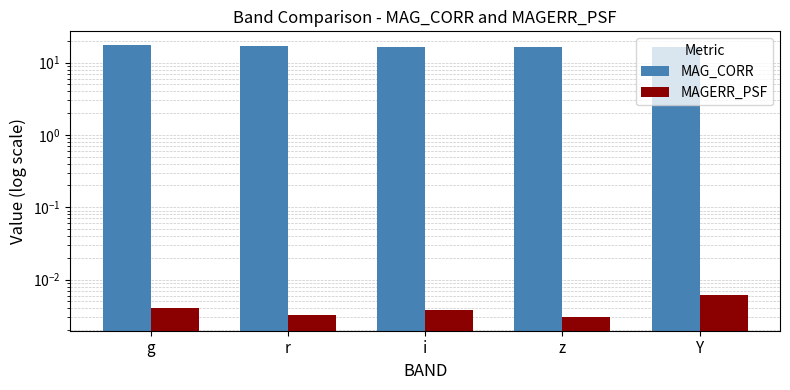

Which series has the widest spread of values?

MAG_CORR